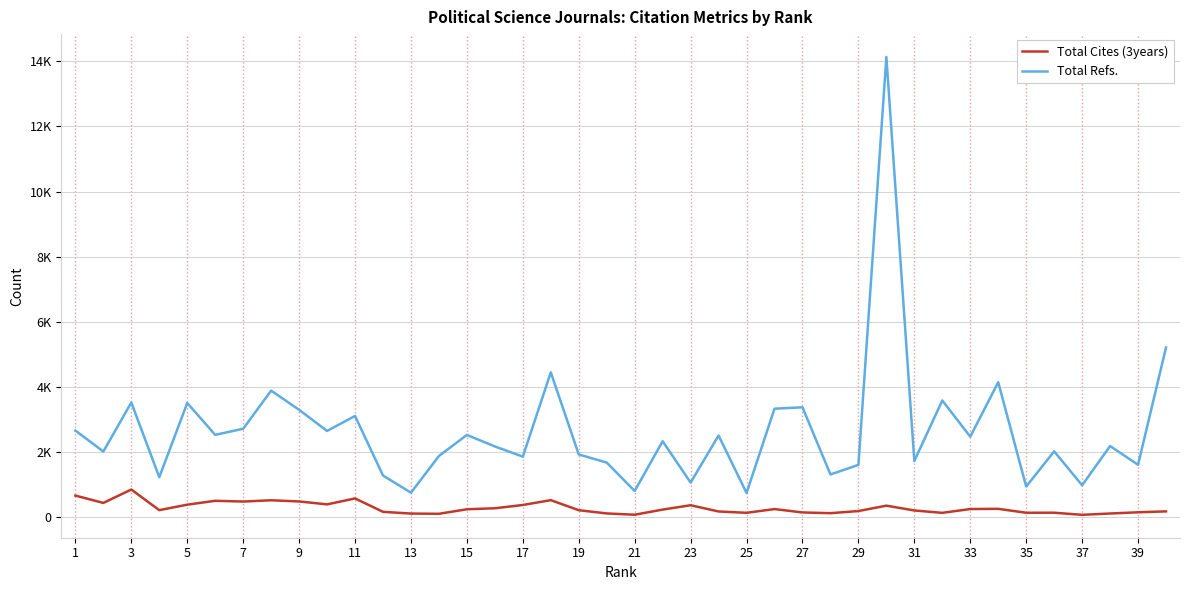

Is this an area chart (filled region under the line)?

No